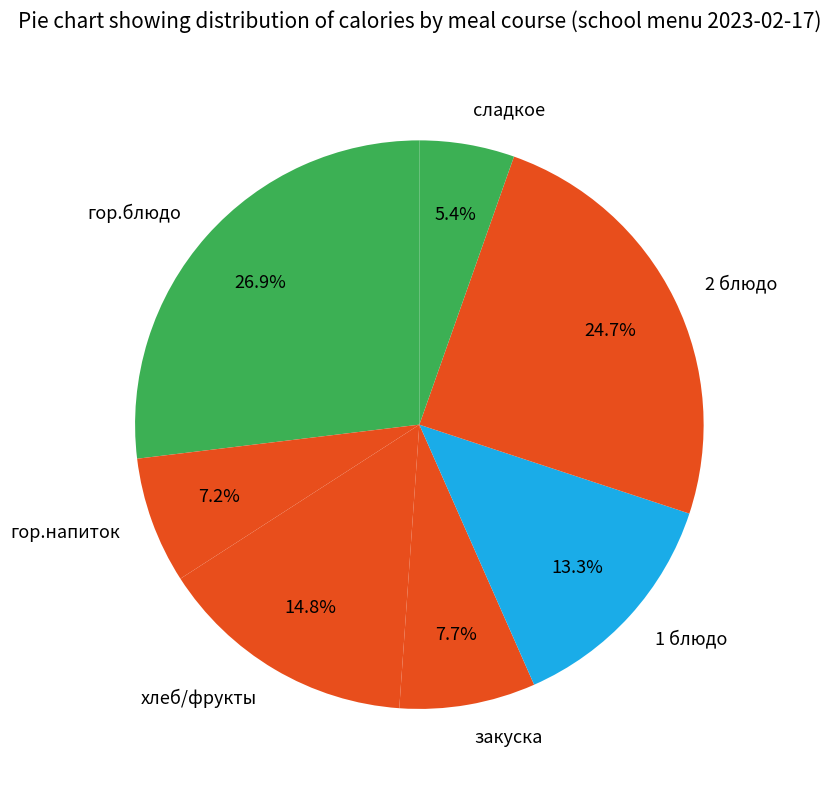

Is the sum of 1 блюдо and сладкое greater than half?

No